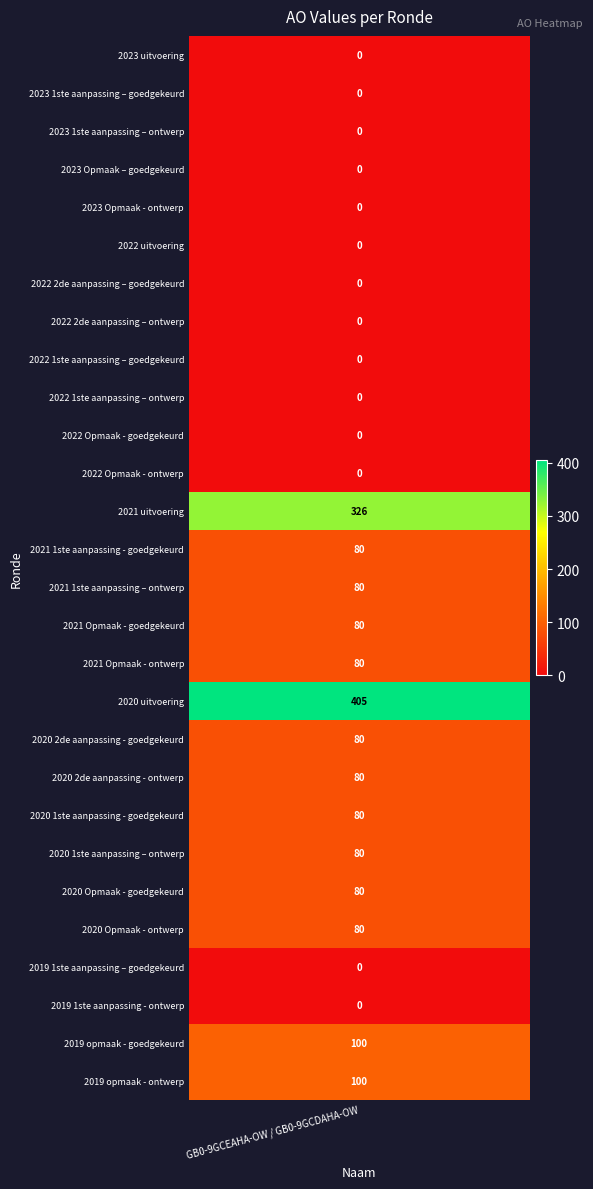

Rank the categories by value from lowest to highest.

2023 uitvoering, 2023 1ste aanpassing – goedgekeurd, 2023 1ste aanpassing – ontwerp, 2023 Opmaak – goedgekeurd, 2023 Opmaak - ontwerp, 2022 uitvoering, 2022 2de aanpassing – goedgekeurd, 2022 2de aanpassing – ontwerp, 2022 1ste aanpassing – goedgekeurd, 2022 1ste aanpassing – ontwerp, 2022 Opmaak - goedgekeurd, 2022 Opmaak - ontwerp, 2019 1ste aanpassing – goedgekeurd, 2019 1ste aanpassing - ontwerp, 2021 1ste aanpassing - goedgekeurd, 2021 1ste aanpassing – ontwerp, 2021 Opmaak - goedgekeurd, 2021 Opmaak - ontwerp, 2020 2de aanpassing - goedgekeurd, 2020 2de aanpassing - ontwerp, 2020 1ste aanpassing - goedgekeurd, 2020 1ste aanpassing – ontwerp, 2020 Opmaak - goedgekeurd, 2020 Opmaak - ontwerp, 2019 opmaak - goedgekeurd, 2019 opmaak - ontwerp, 2021 uitvoering, 2020 uitvoering